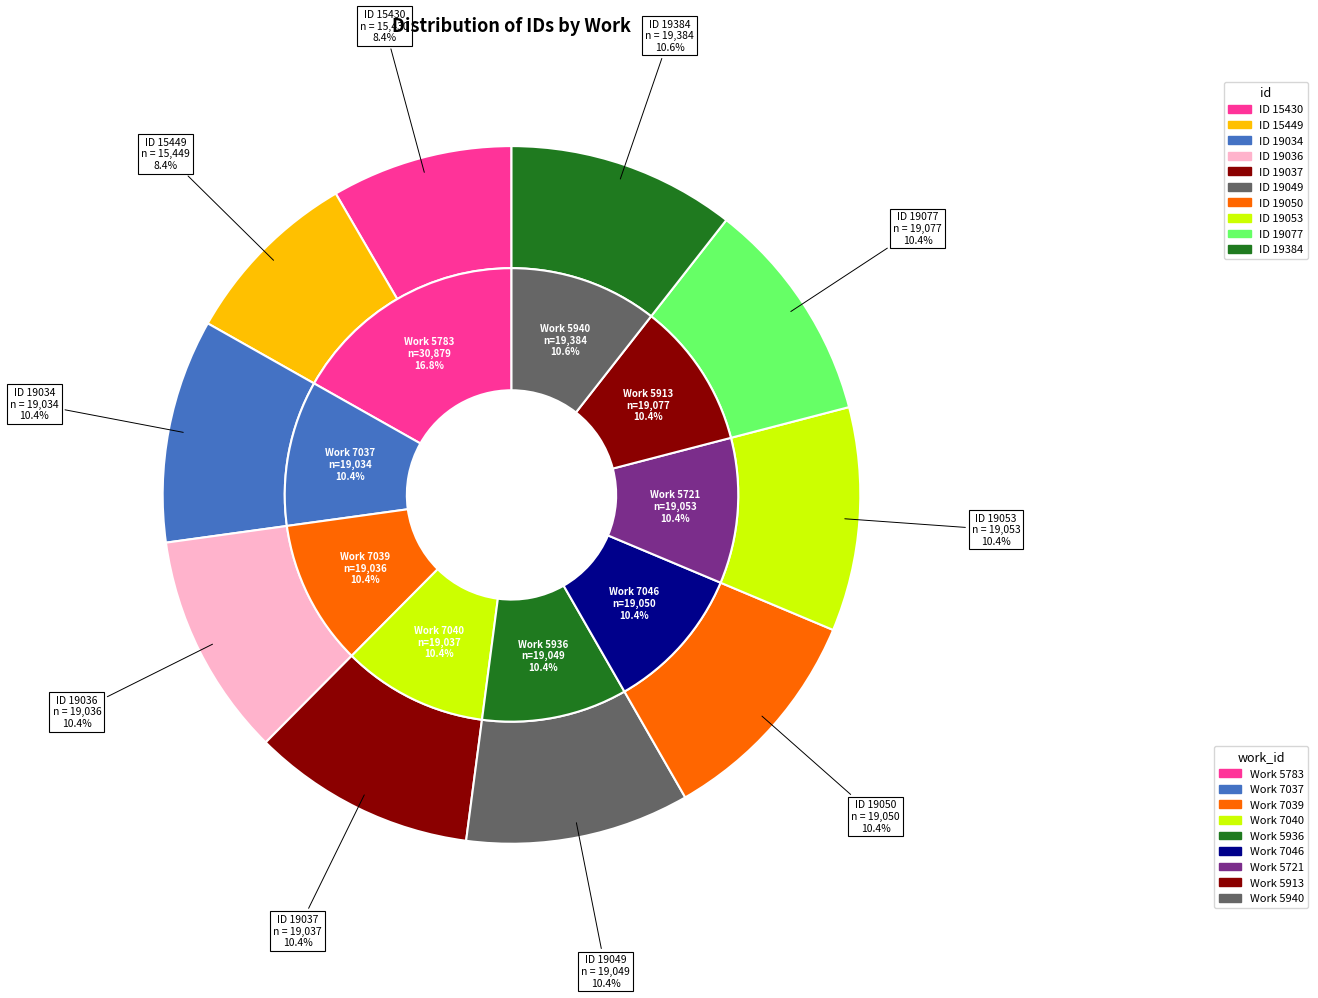

Is 5940 the majority of the pie?

No